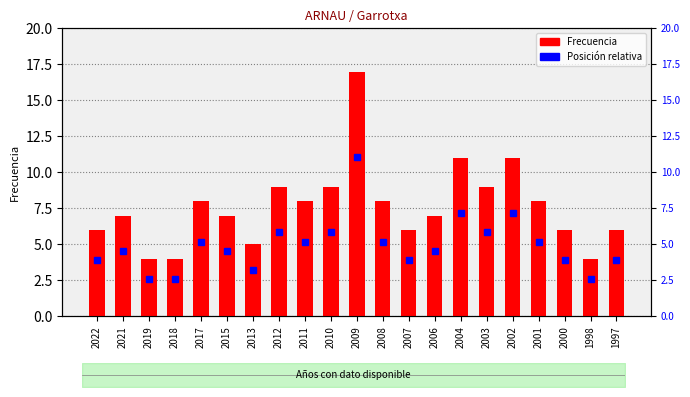

Reading right to left, extract all data points from this chart.

1997=6	1998=4	2000=6	2001=8	2002=11	2003=9	2004=11	2006=7	2007=6	2008=8	2009=17	2010=9	2011=8	2012=9	2013=5	2015=7	2017=8	2018=4	2019=4	2021=7	2022=6